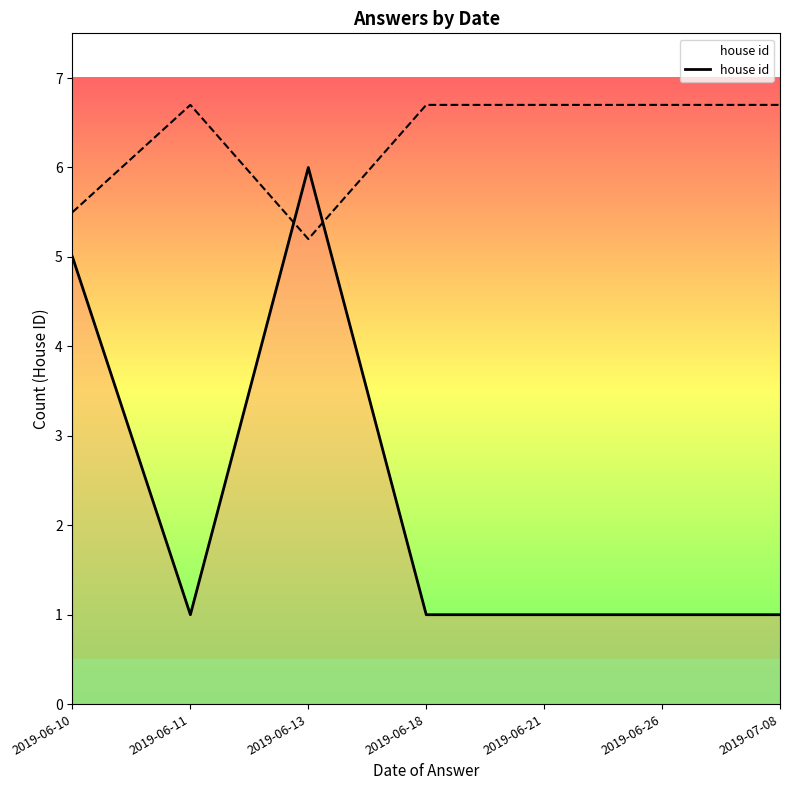

How many interior local peaks (higher than both neighbors) does the data have?

1